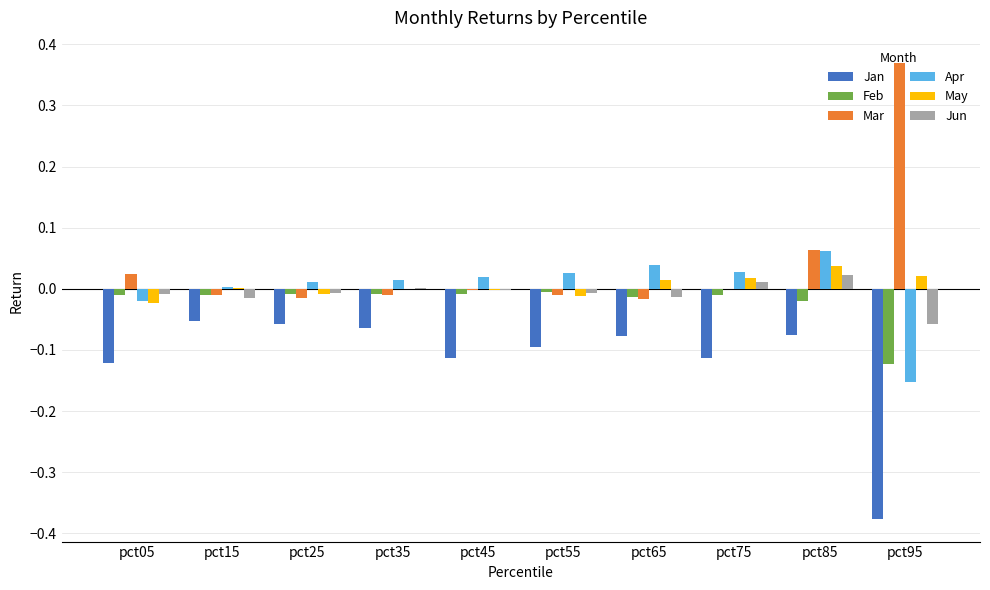

At which label does May reach its peak?

pct85